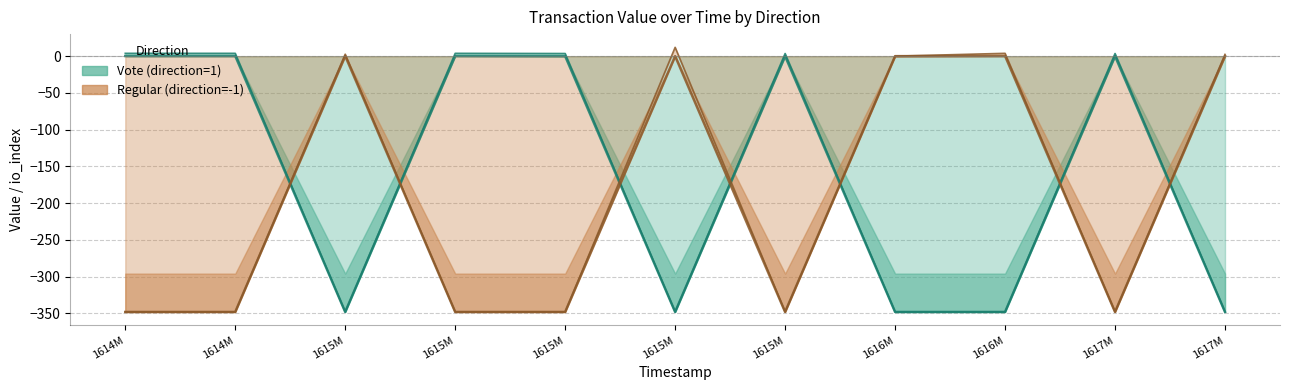

Reading left to right, transcribe all the data shown in this chart.

Vote mid: 1614M=0.3	1614M=0.3	1615M=-348.2	1615M=0.3	1615M=0.1	1615M=-348.2	1615M=0.1	1616M=-348.2	1616M=-348.2	1617M=0.1	1617M=-348.2
Regular mid: 1614M=-348.2	1614M=-348.2	1615M=0.3	1615M=-348.2	1615M=-348.2	1615M=0.1	1615M=-348.2	1616M=0.1	1616M=0.3	1617M=-348.2	1617M=0.1